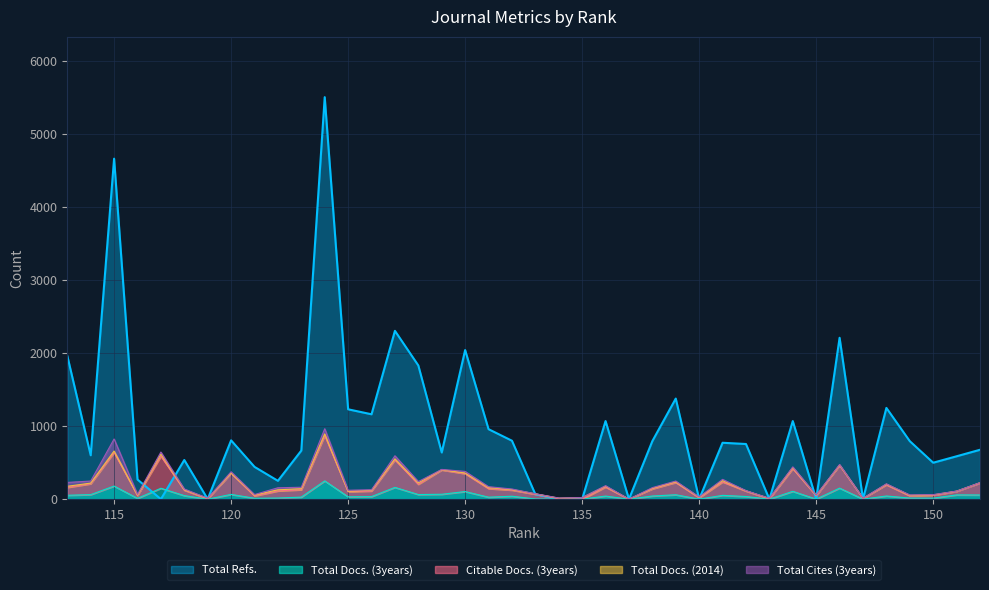

What value does the Citable Docs. (3years) series have at 123, to the nearest 100?

100